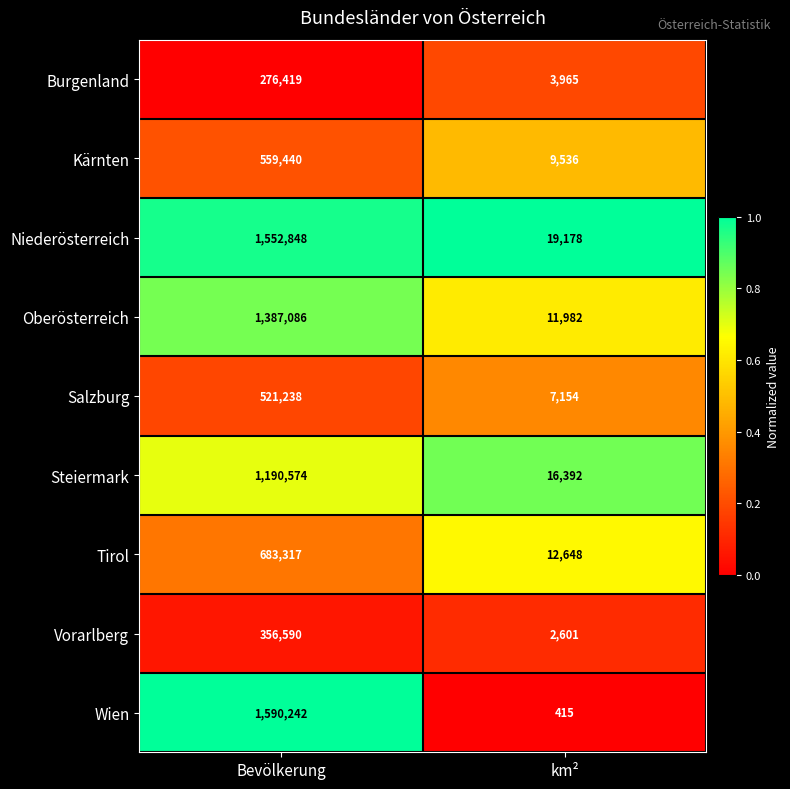

True or false: Steiermark has a value of 1190574 at Bevölkerung.

True